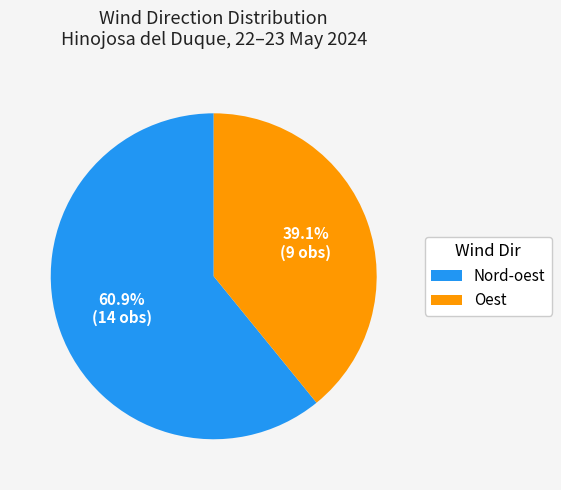

Is there any slice that represents more than half of the pie?

Yes